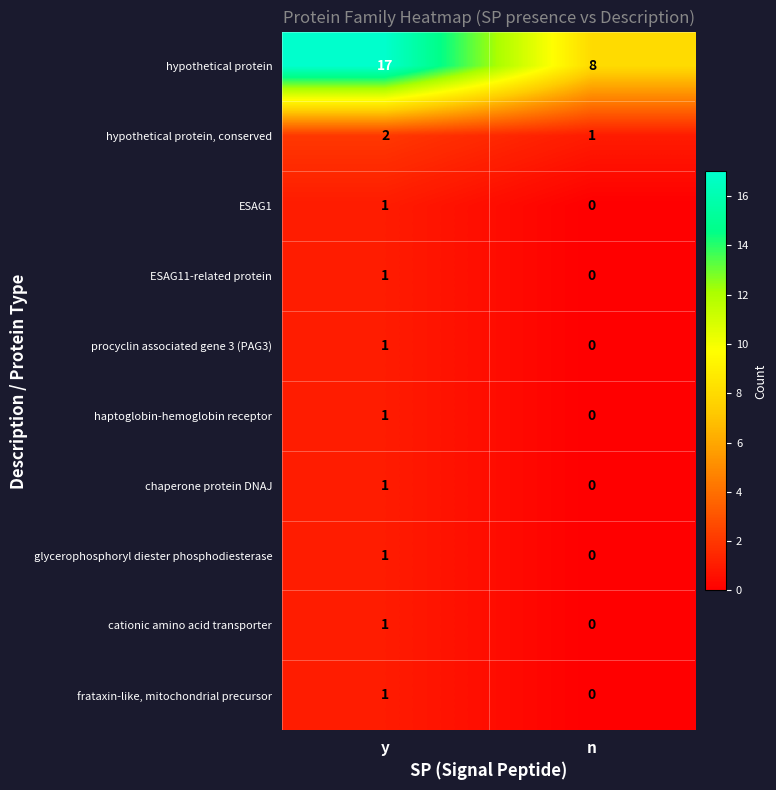

Reading left to right, extract all data points from this chart.

hypothetical protein: y=17	n=8
hypothetical protein, conserved: y=2	n=1
ESAG1: y=1	n=0
ESAG11-related protein: y=1	n=0
procyclin associated gene 3 (PAG3): y=1	n=0
haptoglobin-hemoglobin receptor: y=1	n=0
chaperone protein DNAJ: y=1	n=0
glycerophosphoryl diester phosphodiesterase: y=1	n=0
cationic amino acid transporter: y=1	n=0
frataxin-like, mitochondrial precursor: y=1	n=0